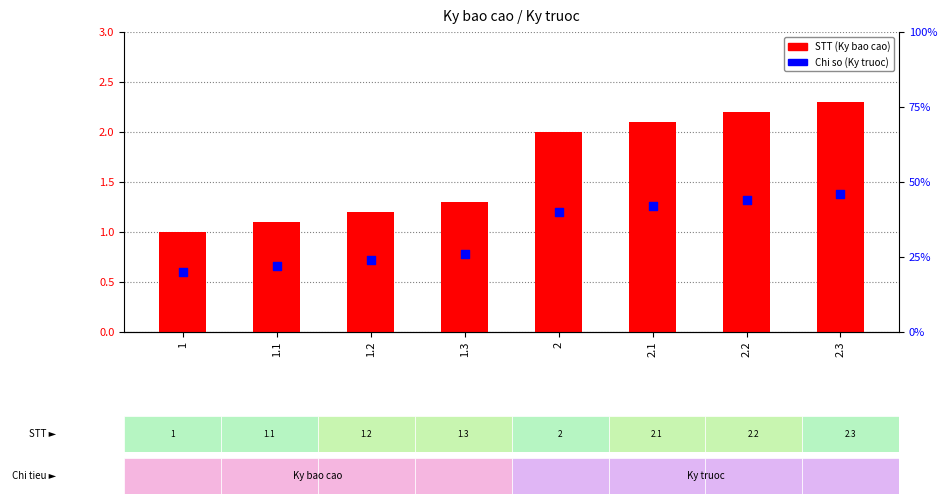

Which series has the largest total across all categories?

STT (Ky bao cao)